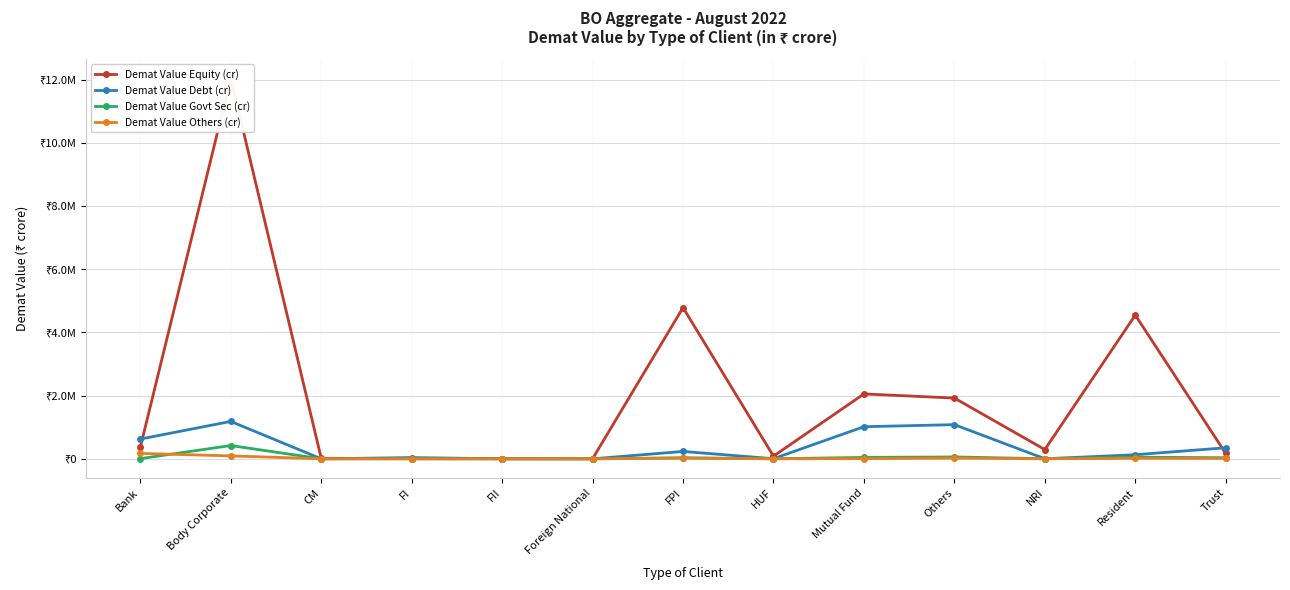

Where is Demat Value Equity (cr) nearest to the value 6024737?

FPI